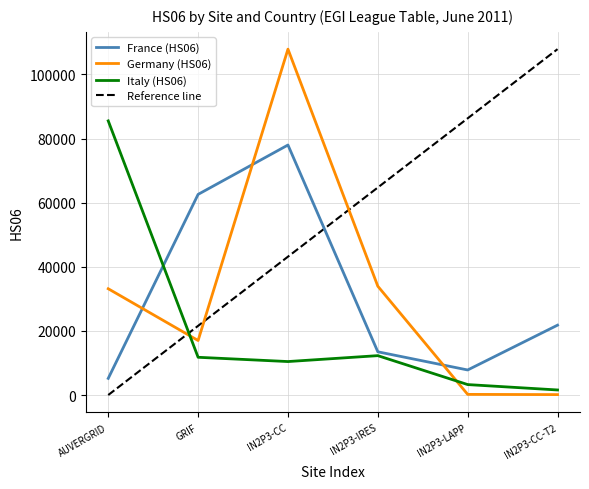

How many times do Germany and France cross each other?

3